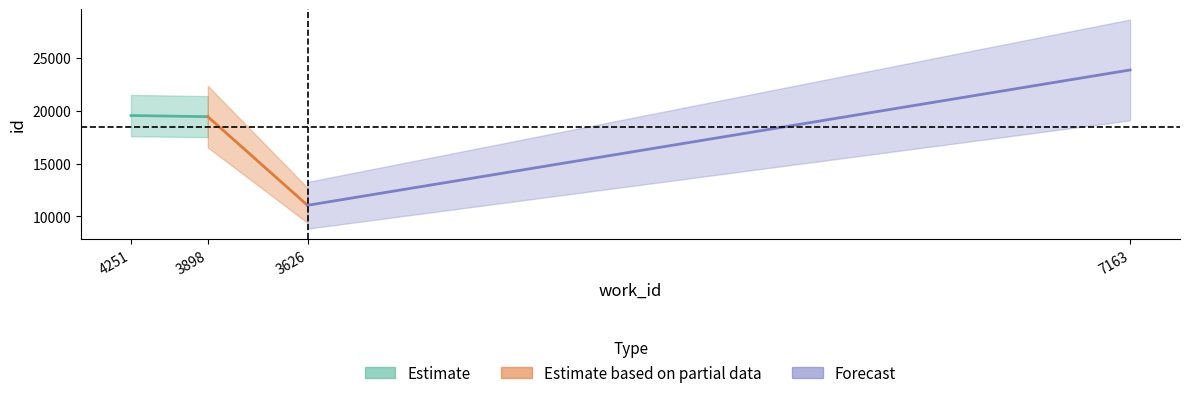

True or false: work_id has more than 0 points higher than both neighbors.

False